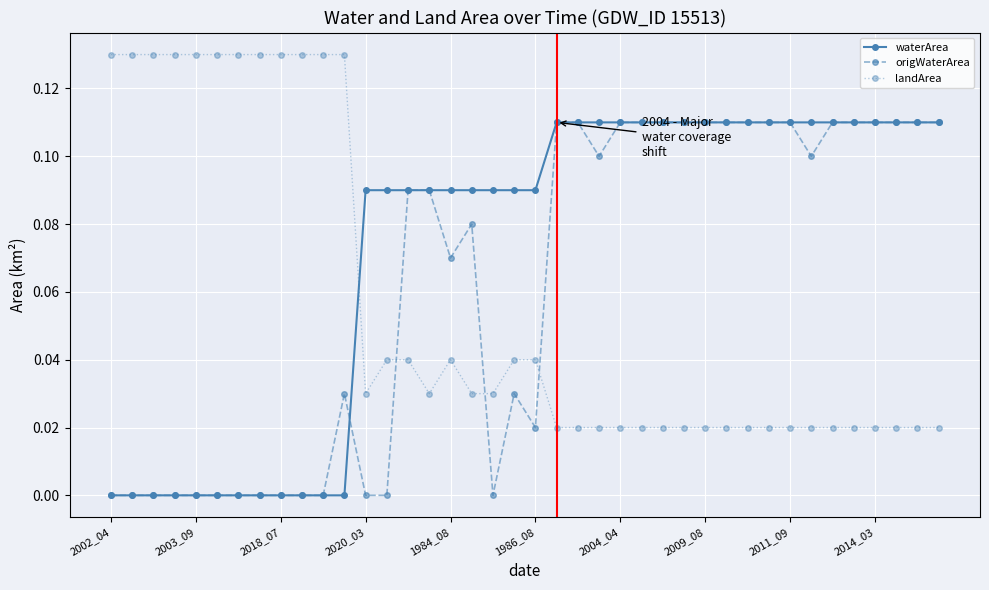

True or false: landArea and origWaterArea cross at least once.

True